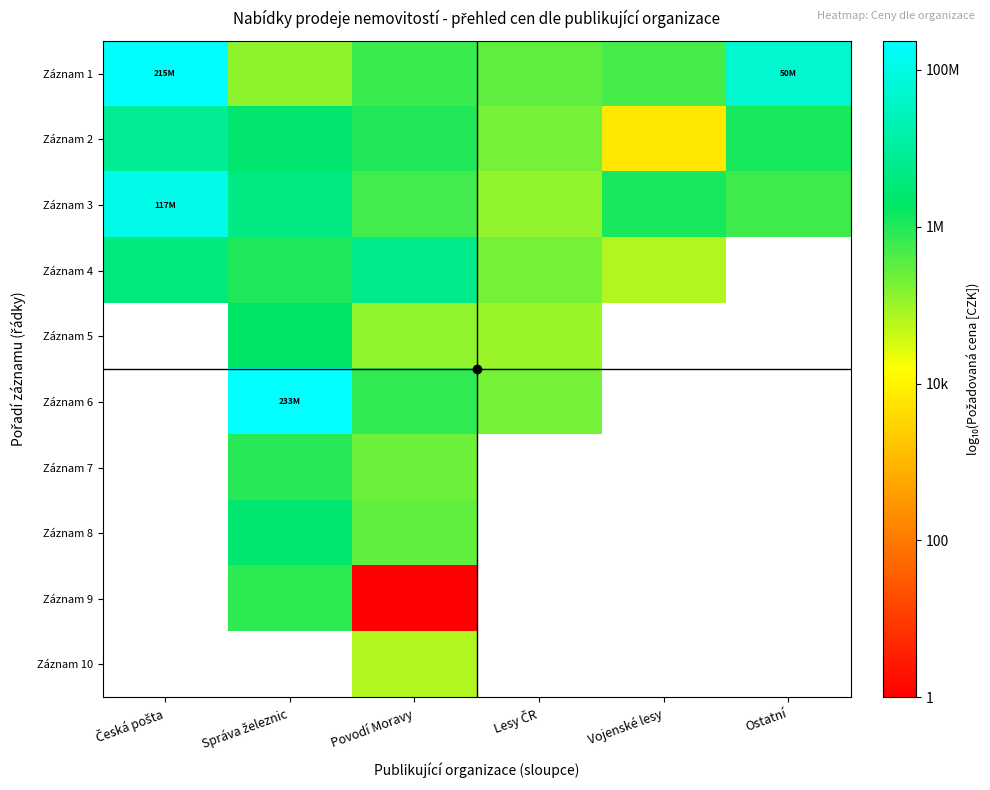

Which has a higher value, Povodí Moravy or Správa železnic?

Povodí Moravy